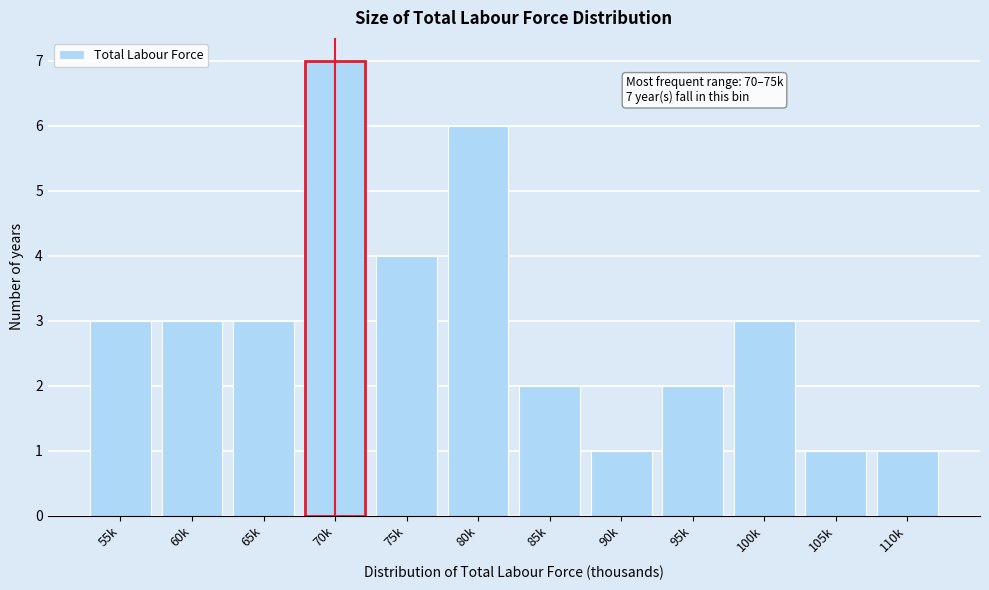

Reading right to left, transcribe all the data shown in this chart.

110k=1	105k=1	100k=3	95k=2	90k=1	85k=2	80k=6	75k=4	70k=7	65k=3	60k=3	55k=3